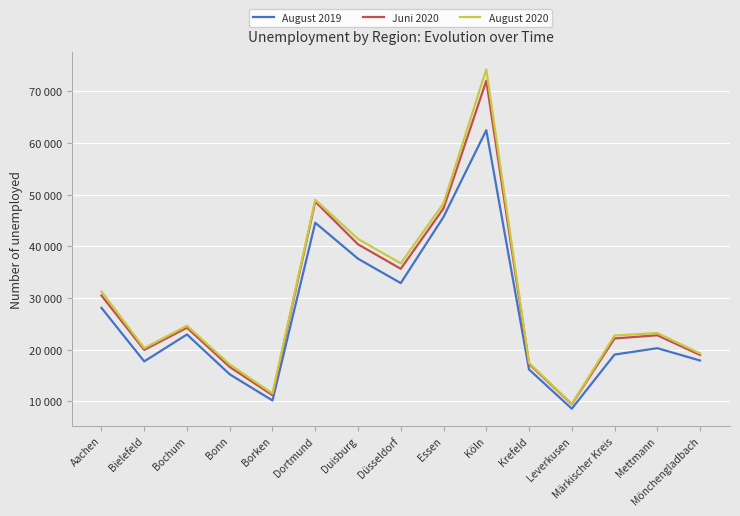

What is the label of the 1st point from the right?

Mönchengladbach